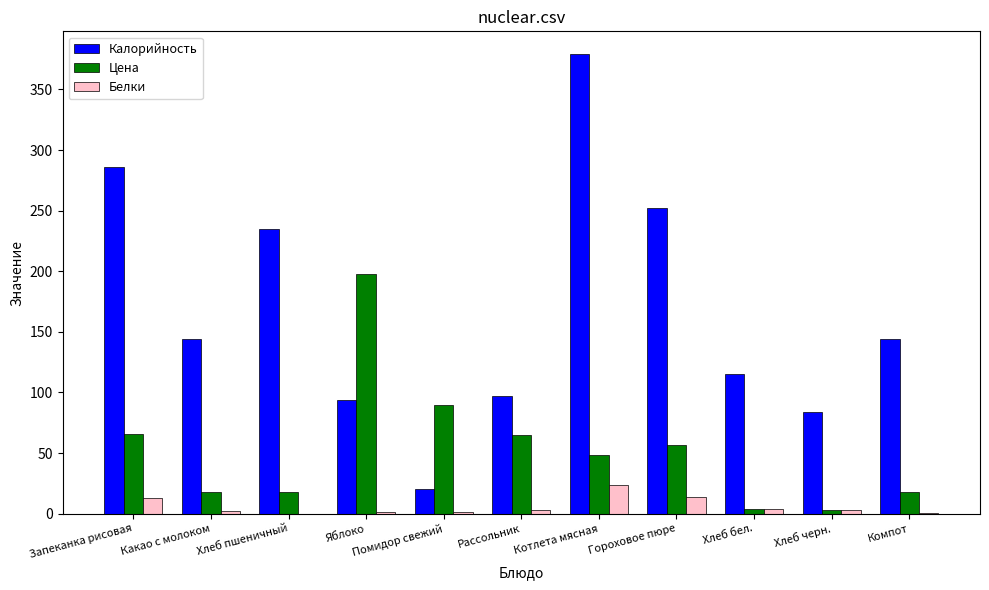

The value of Калорийность at Котлета мясная is 379.0. True or false?

True